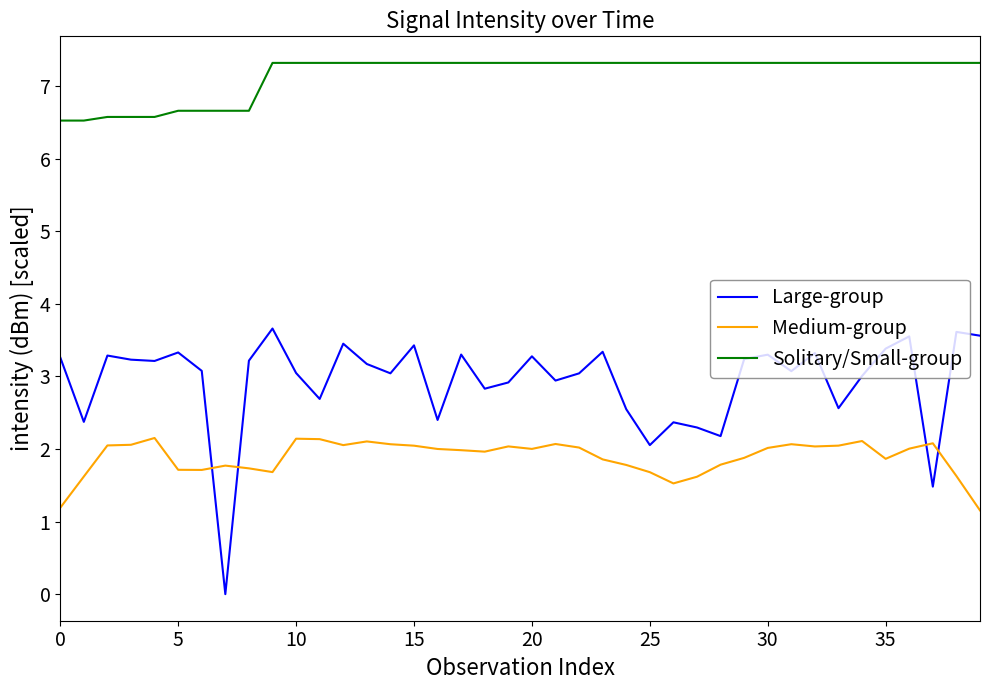

How many intersections are there between Medium-group and Large-group?

4